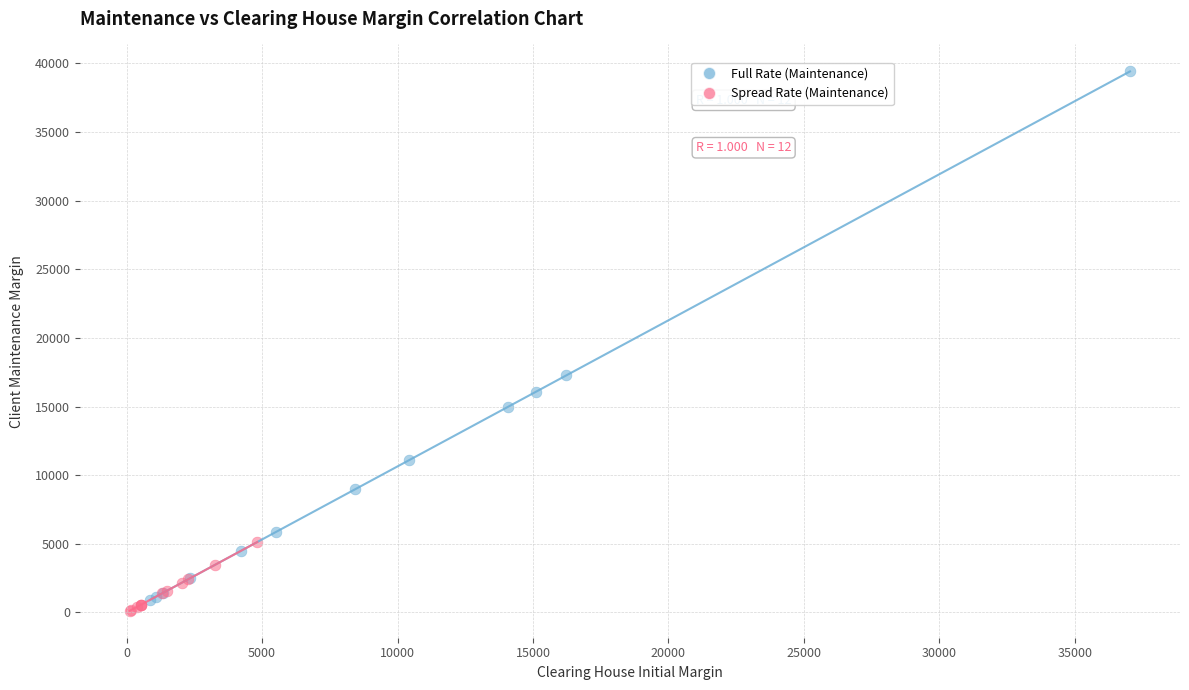

Which series contains the highest Y value?

Full Rate (Maintenance)